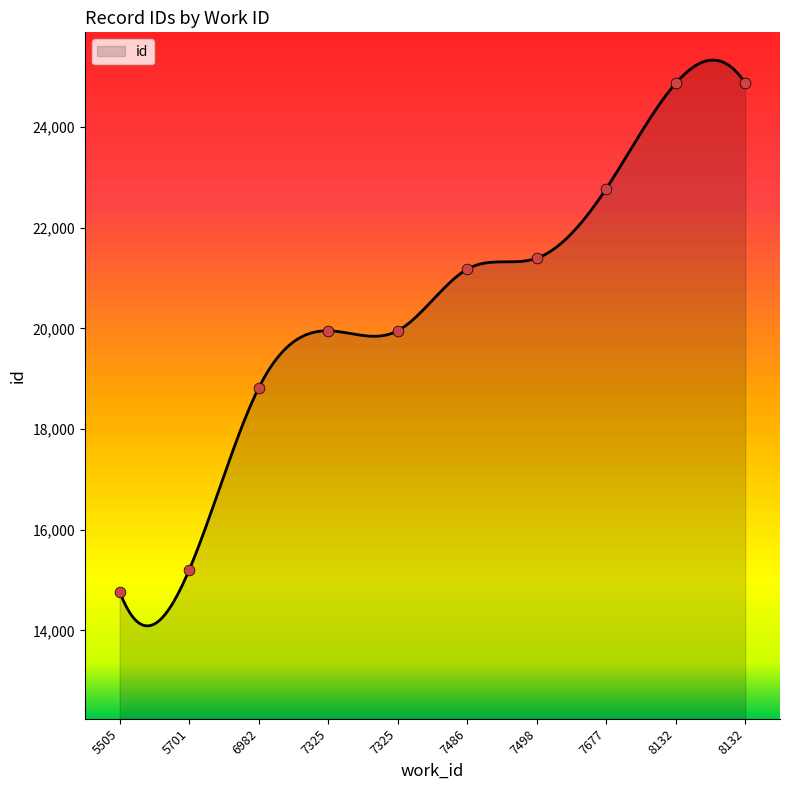

Between 7325 and 7677, which is larger?

7677